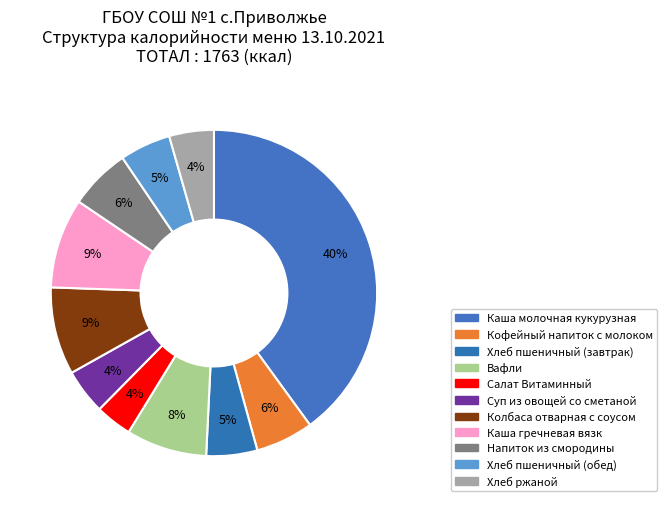

Count the number of slices in the pie.

11